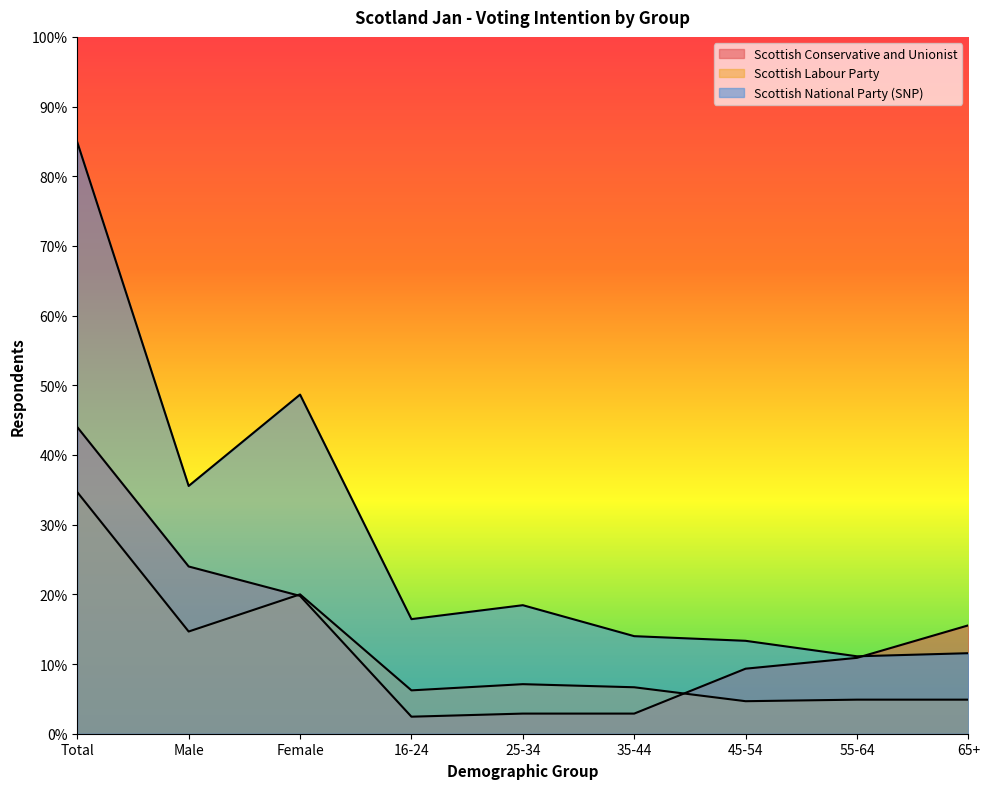

Which series has the largest total across all categories?

Scottish National Party (SNP)